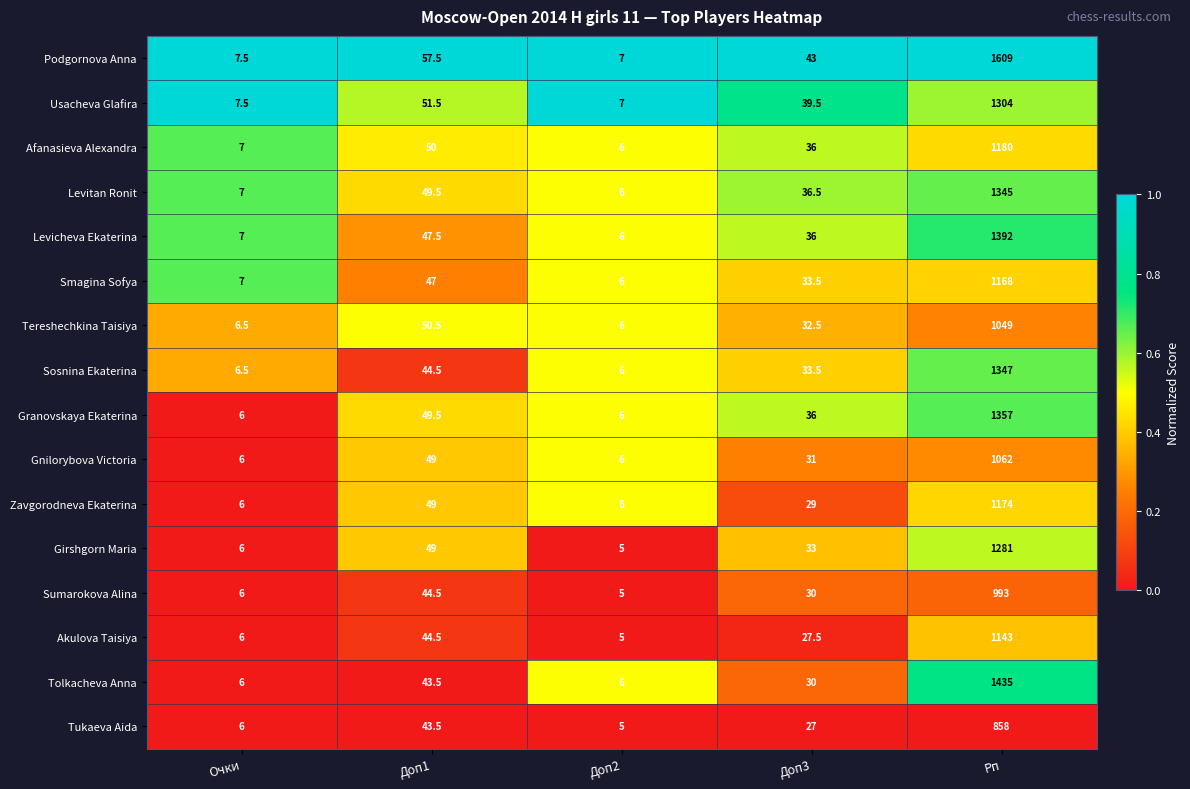

Rank the series at Рп from highest to lowest value.

Podgornova Anna, Tolkacheva Anna, Levicheva Ekaterina, Granovskaya Ekaterina, Sosnina Ekaterina, Levitan Ronit, Usacheva Glafira, Girshgorn Maria, Afanasieva Alexandra, Zavgorodneva Ekaterina, Smagina Sofya, Akulova Taisiya, Gnilorybova Victoria, Tereshechkina Taisiya, Sumarokova Alina, Tukaeva Aida